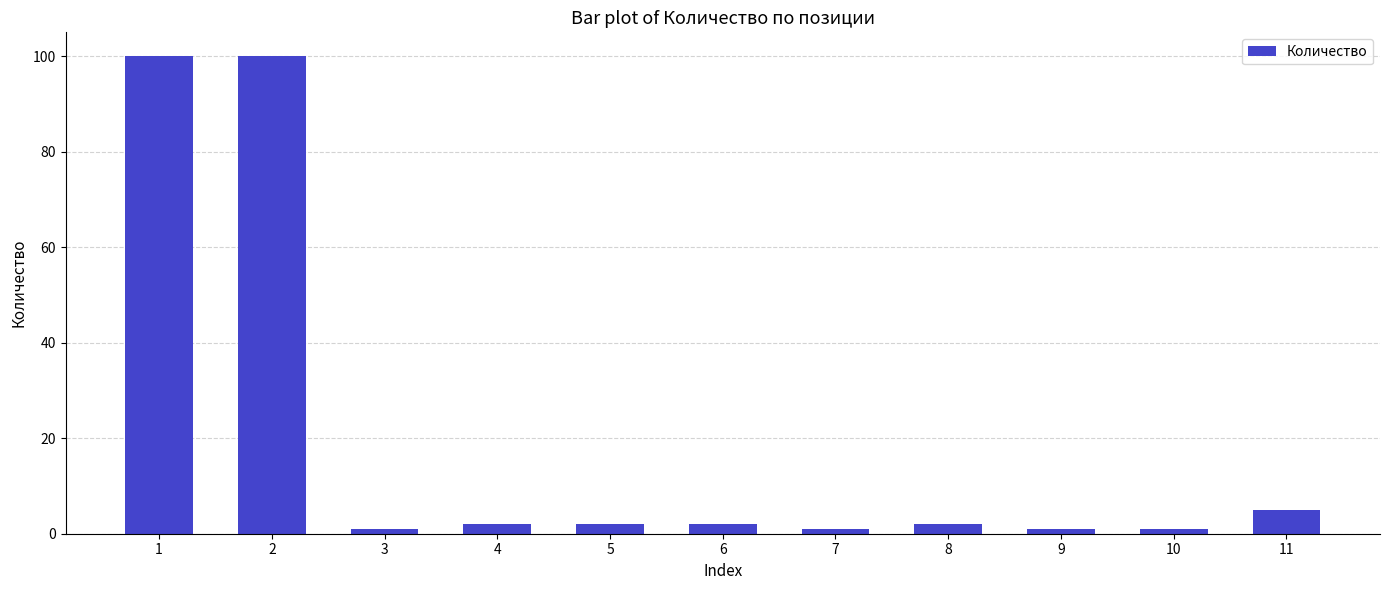

Between 3 and 6, which is larger?

6